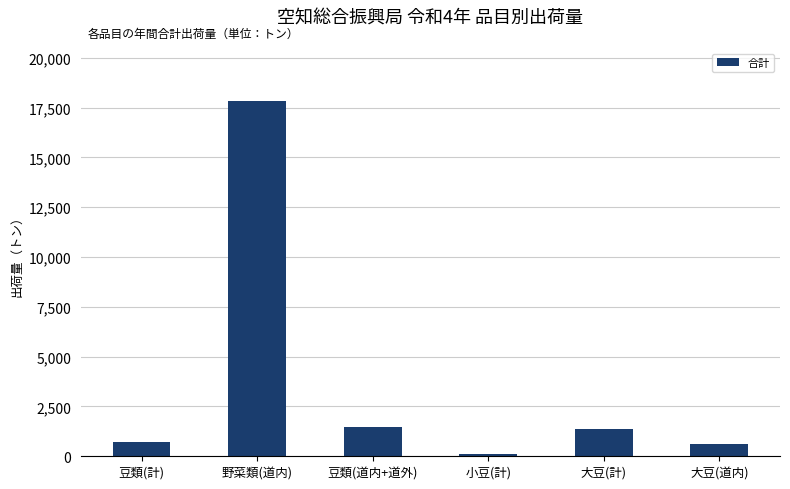

Reading left to right, extract all data points from this chart.

豆類(計)=735.1	野菜類(道内)=17821.5	豆類(道内+道外)=1487.8	小豆(計)=131.4	大豆(計)=1356.4	大豆(道内)=603.7